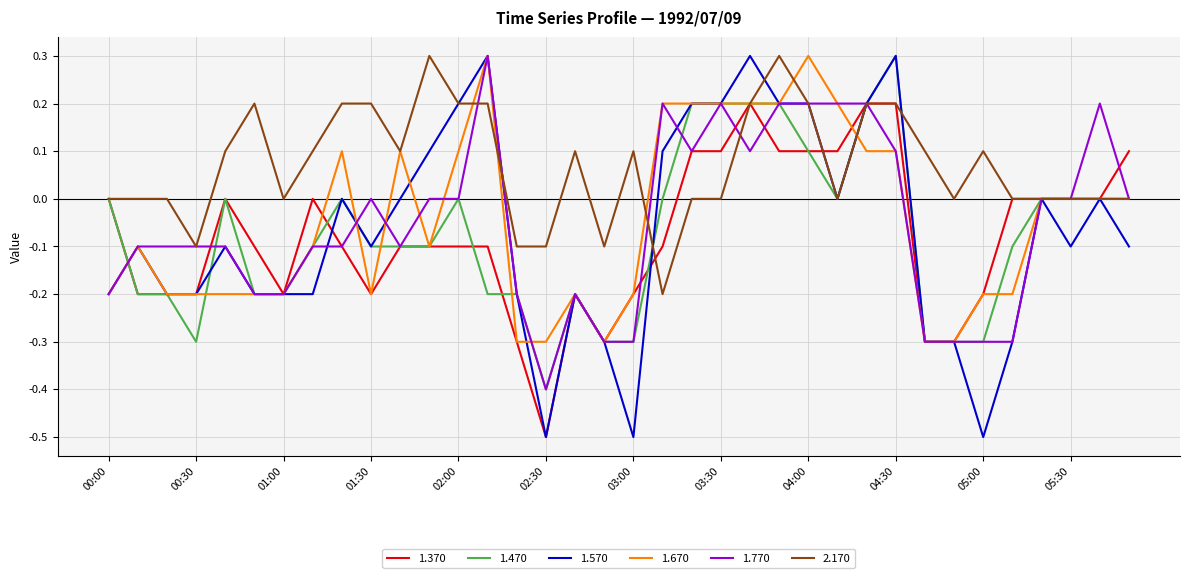

How many lines are shown in the chart?

6